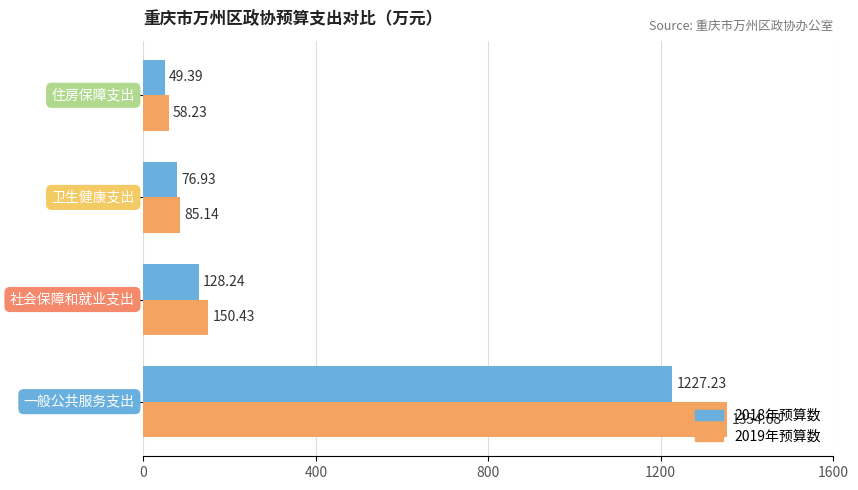

Rank the series by their average value, from highest to lowest.

2019年预算数, 2018年预算数